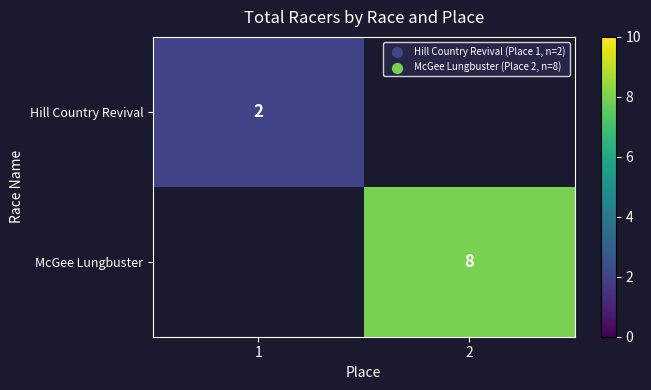

Is the value of McGee Lungbuster at 2 greater than the value of Hill Country Revival at 1?

Yes